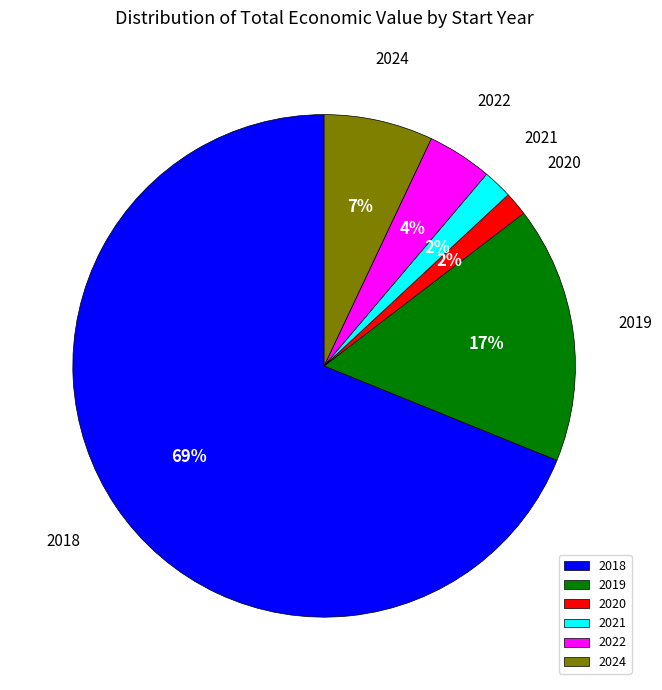

Does 2022 represent more than half of the total?

No